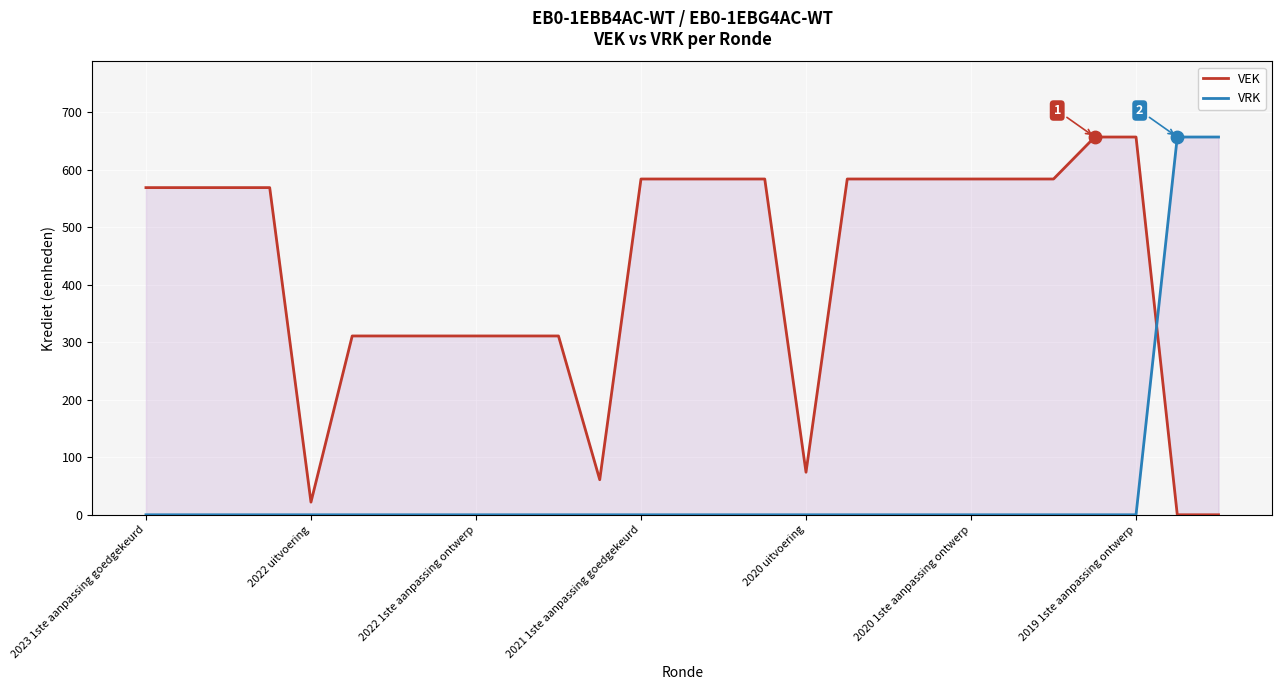

Which series reaches the minimum Y coordinate?

VEK